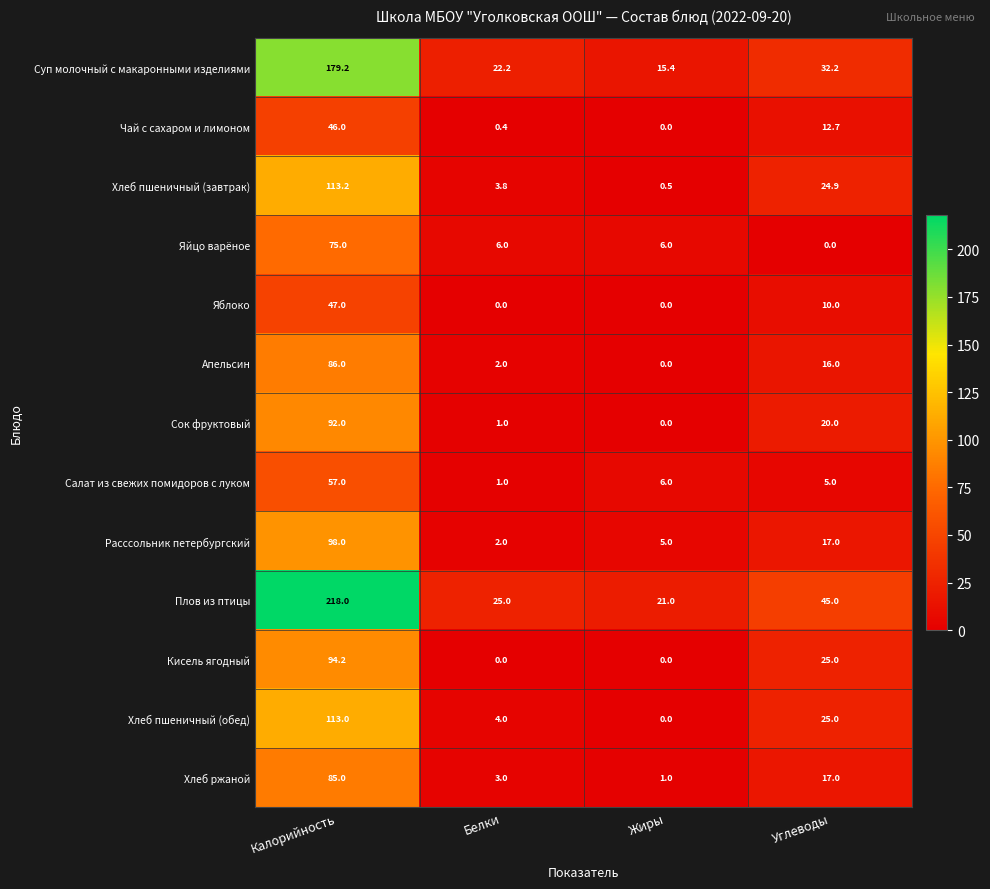

Read the Апельсин value at Белки.

2.0